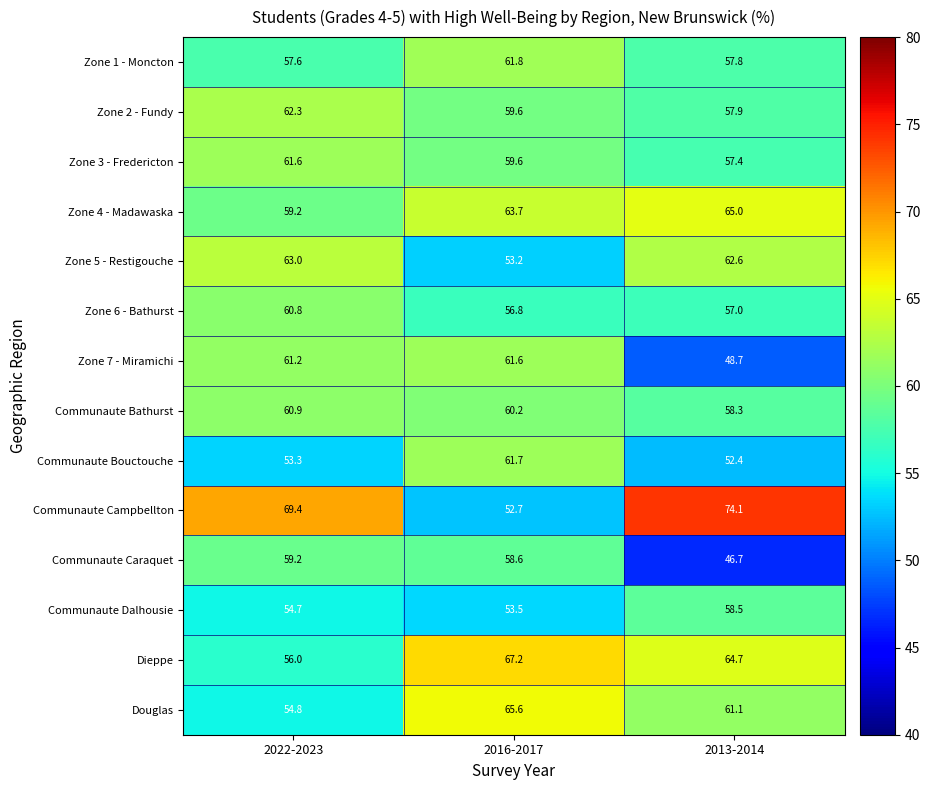

Which series has the largest total across all categories?

Communaute Campbellton